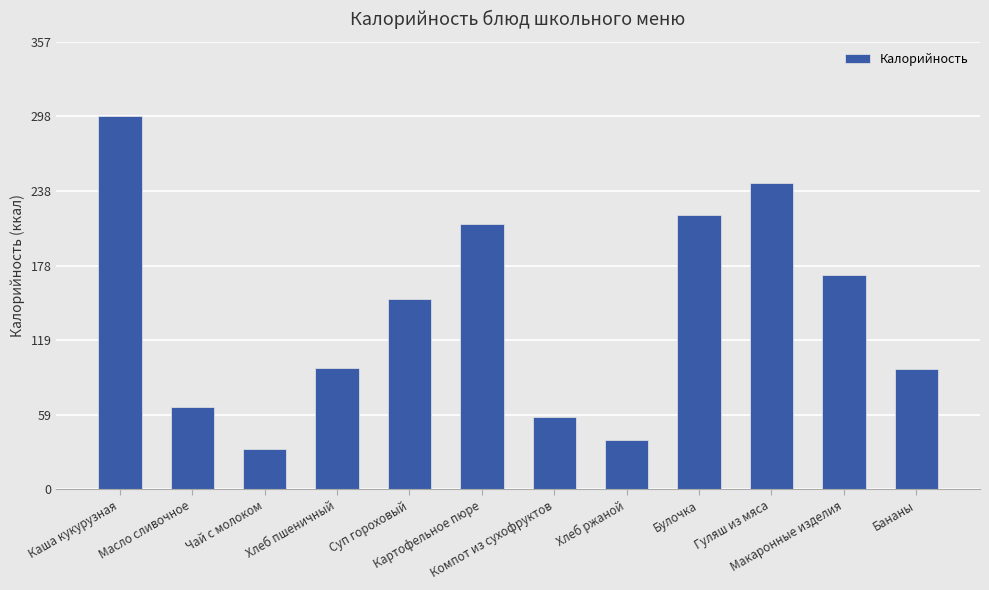

What position from the left is Масло сливочное?

2